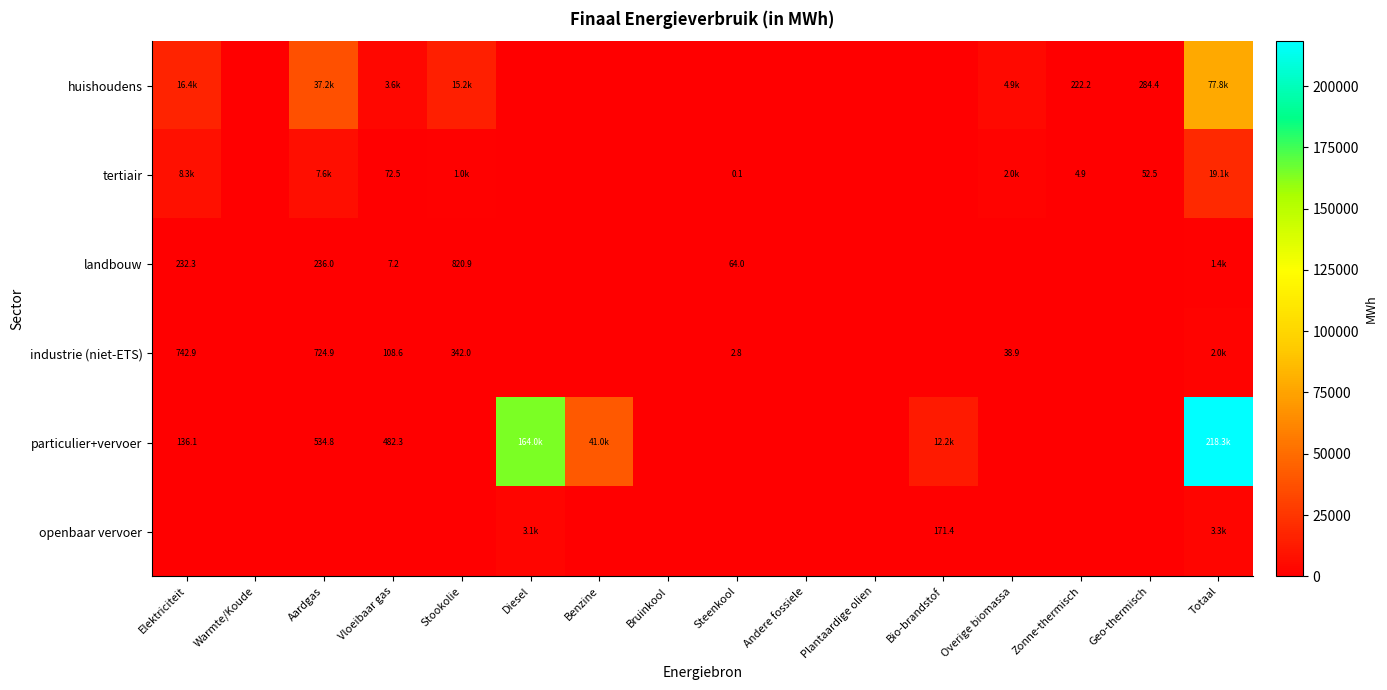

Is the value of particulier+vervoer at Elektriciteit greater than the value of industrie (niet-ETS) at Aardgas?

No